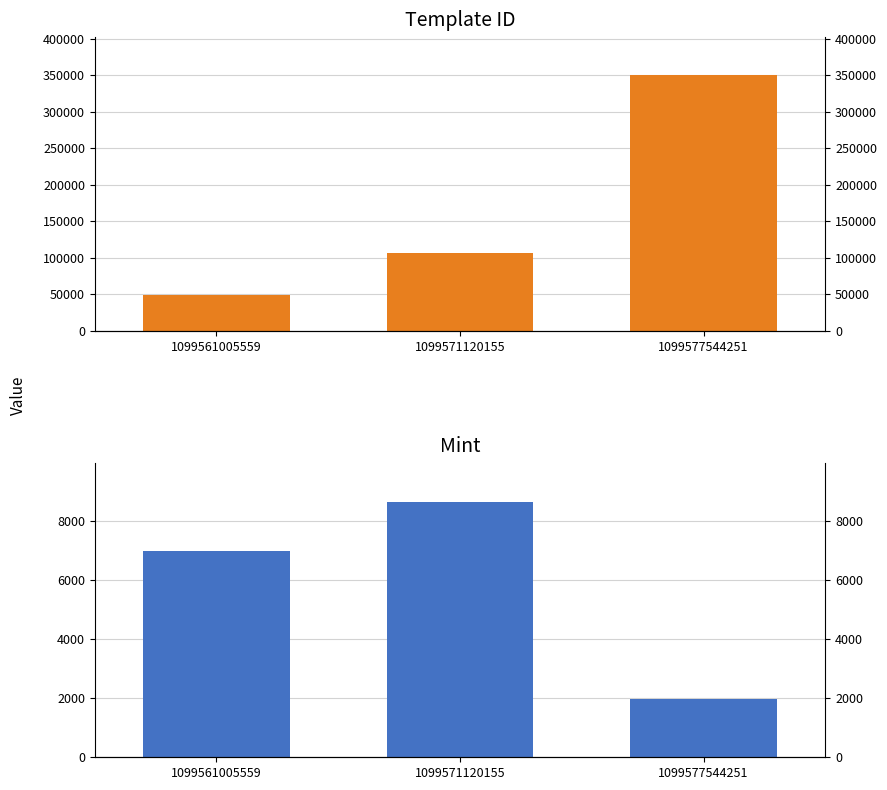

What is the lowest value of the mint series?

1955